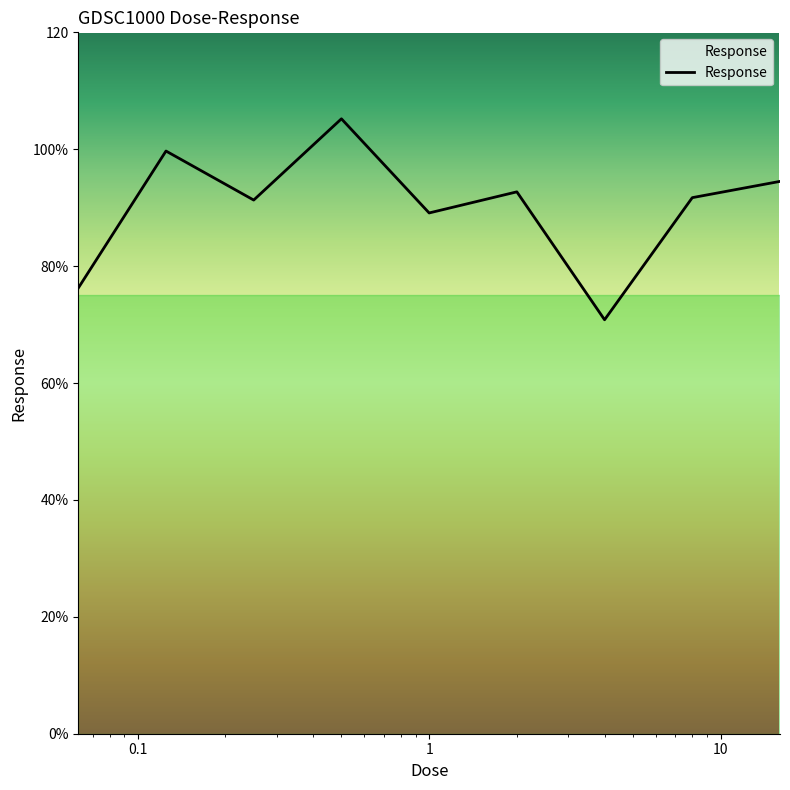

At which category does the data reach its first local valley?

0.25